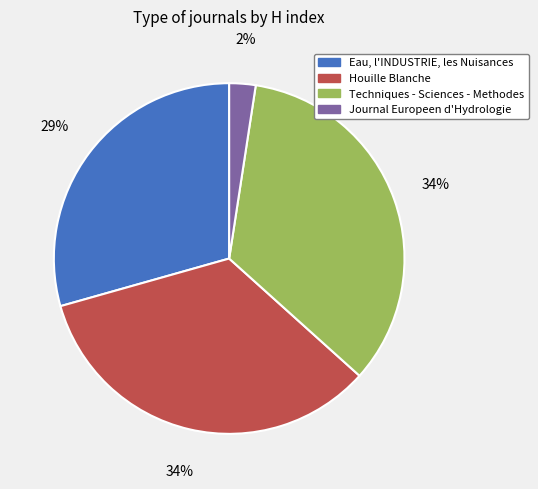

Do Techniques - Sciences - Methodes and Houille Blanche together represent more than half of the pie?

Yes